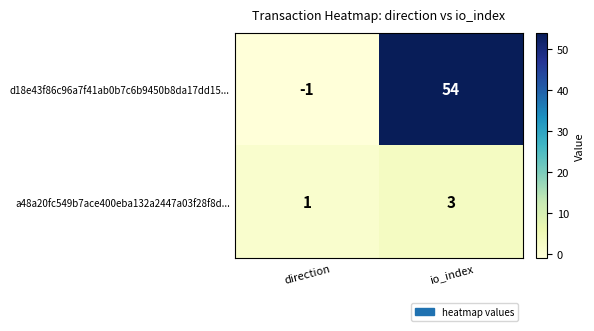

Which category has the lowest value in the d18e43f86c96a7f41ab0b7c6b9450b8da17dd15... series?

direction